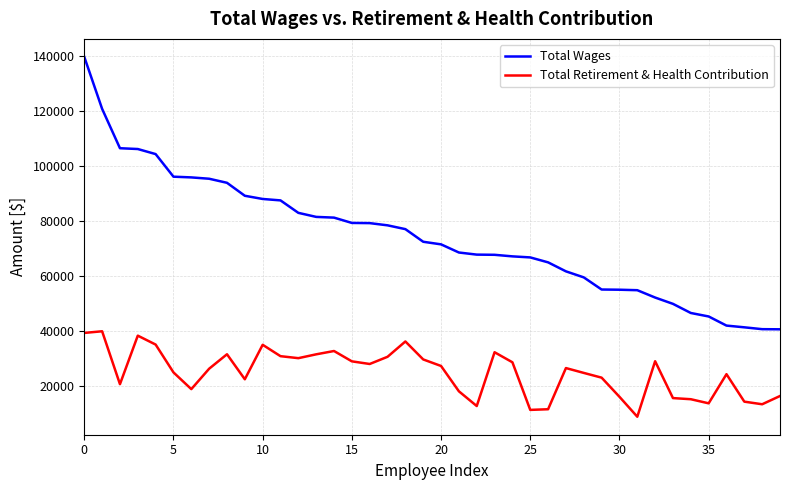

Does the chart have visible grid lines?

Yes